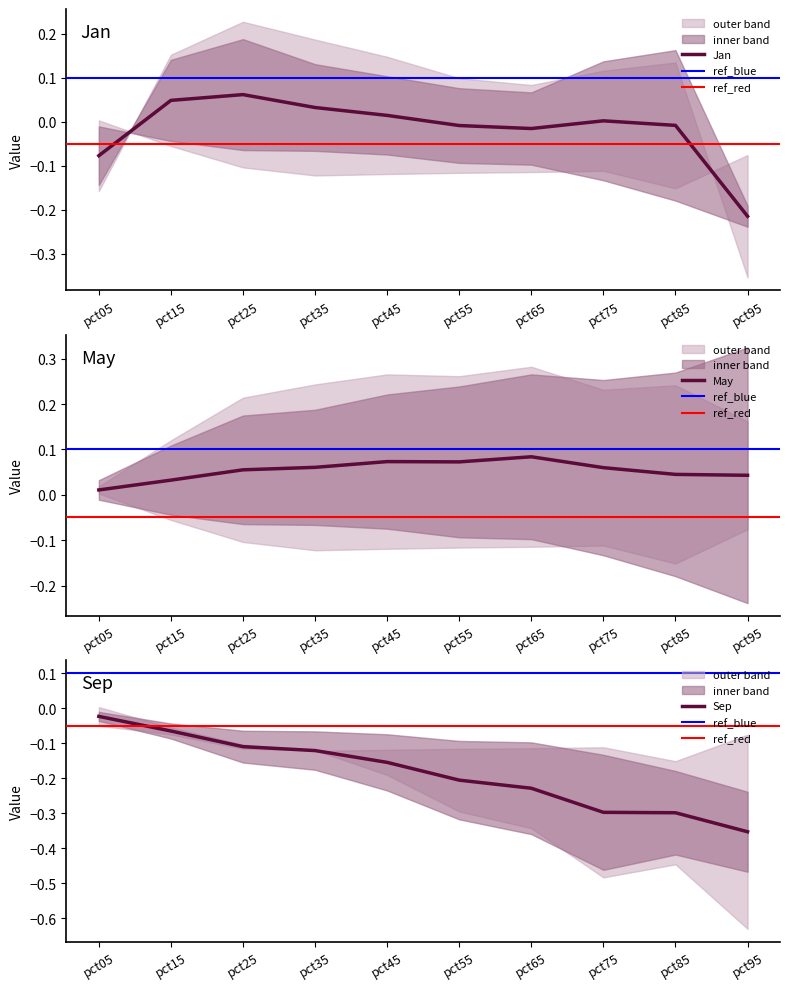

Rank the series by their maximum value, from highest to lowest.

May, Jan, Sep